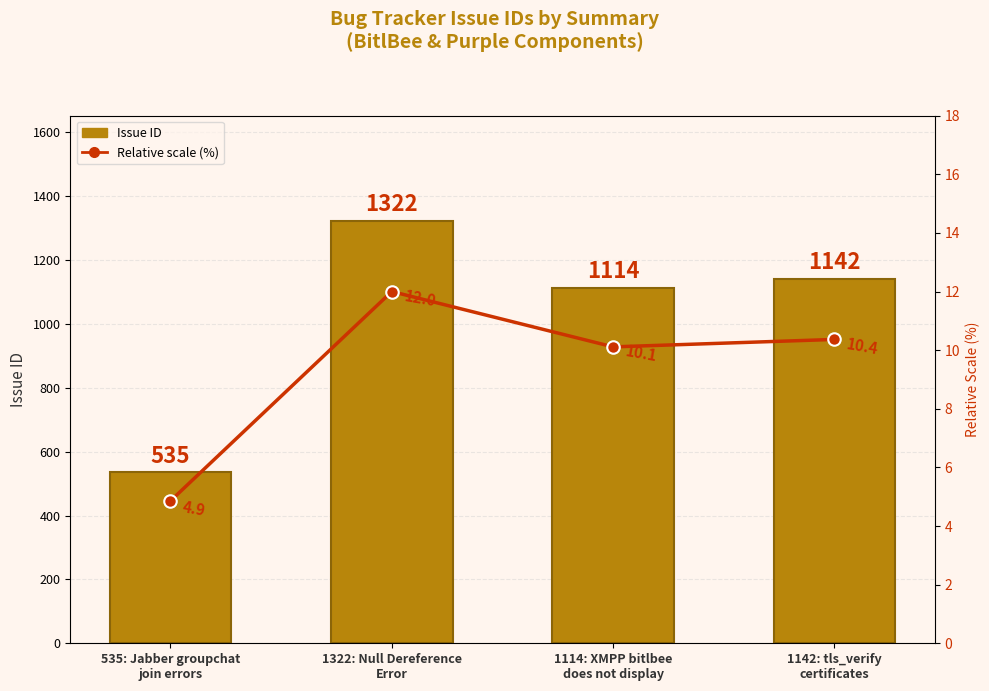

What is the sum of the Relative scale (%) values at 1114: XMPP bitlbee
does not display and 535: Jabber groupchat
join errors?

15.0